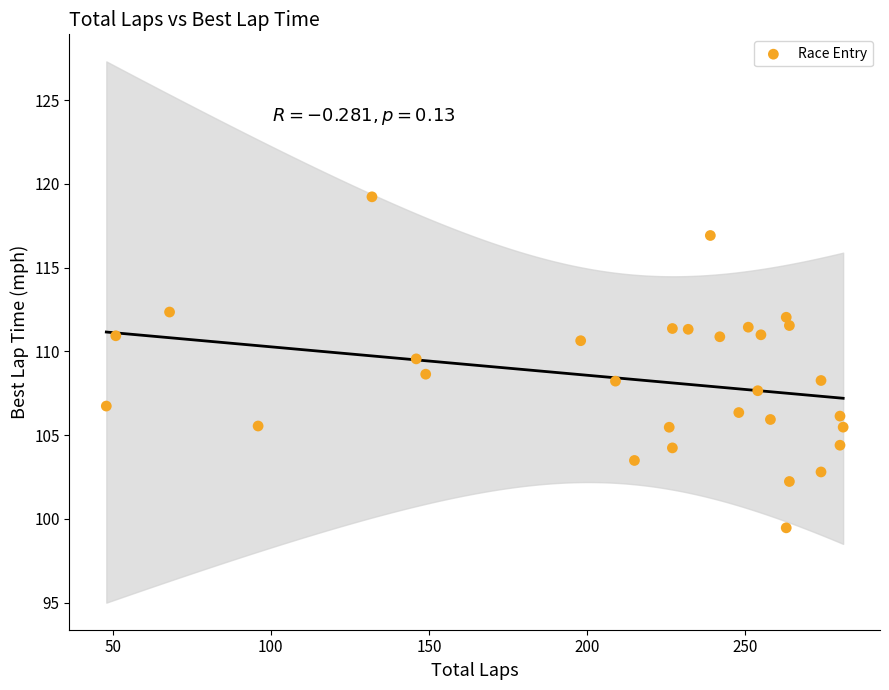

What is the range of Y values (max minus min)?

19.8